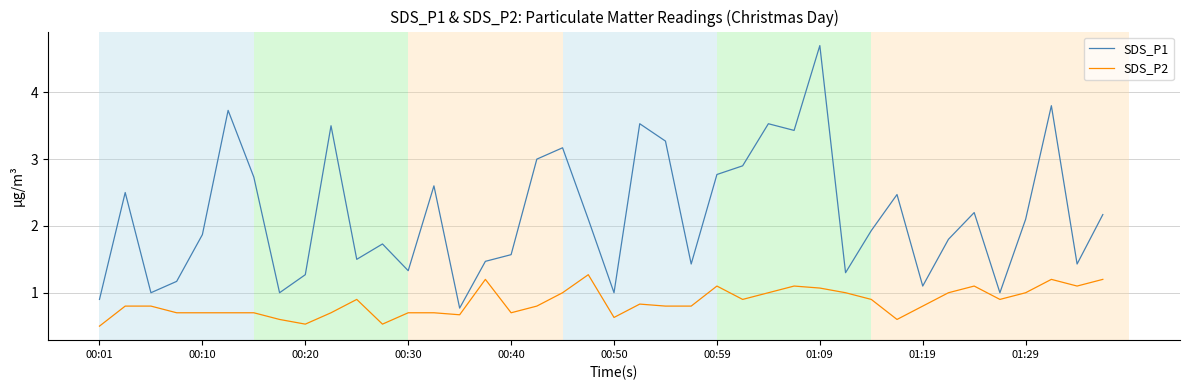

Reading left to right, extract all data points from this chart.

SDS_P1: 0.9	2.5	1.0	1.2	1.9	3.7	2.7	1.0	1.3	3.5	1.5	1.7	1.3	2.6	0.8	1.5	1.6	3.0	3.2	2.1	1.0	3.5	3.3	1.4	2.8	2.9	3.5	3.4	4.7	1.3	1.9	2.5	1.1	1.8	2.2	1.0	2.1	3.8	1.4	2.2
SDS_P2: 0.5	0.8	0.8	0.7	0.7	0.7	0.7	0.6	0.5	0.7	0.9	0.5	0.7	0.7	0.7	1.2	0.7	0.8	1.0	1.3	0.6	0.8	0.8	0.8	1.1	0.9	1.0	1.1	1.1	1.0	0.9	0.6	0.8	1.0	1.1	0.9	1.0	1.2	1.1	1.2